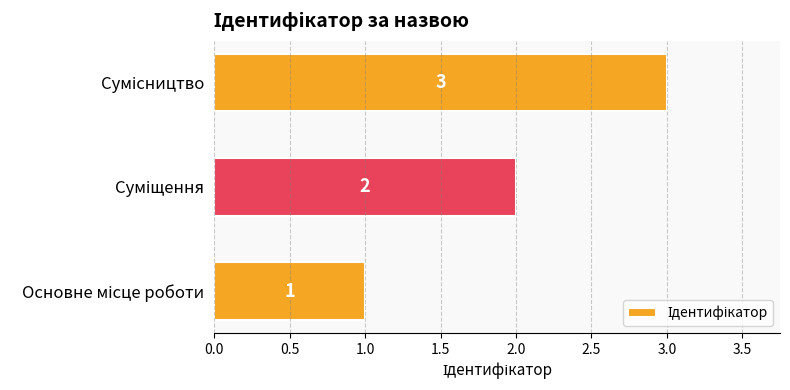

Count the number of data series in this chart.

1